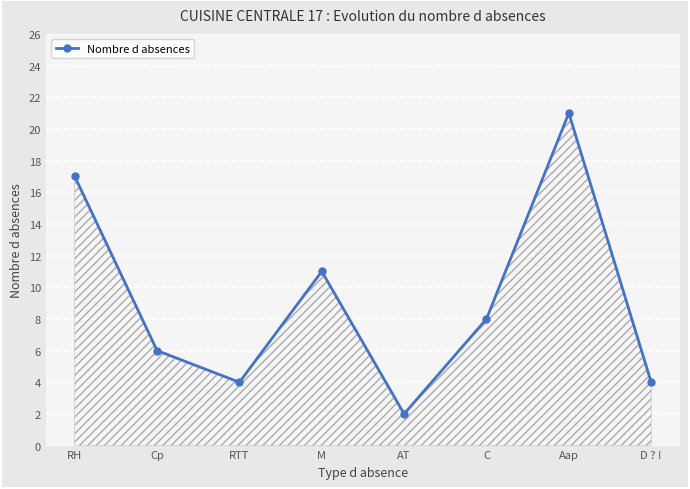

Which category has the highest value across all series?

Aap